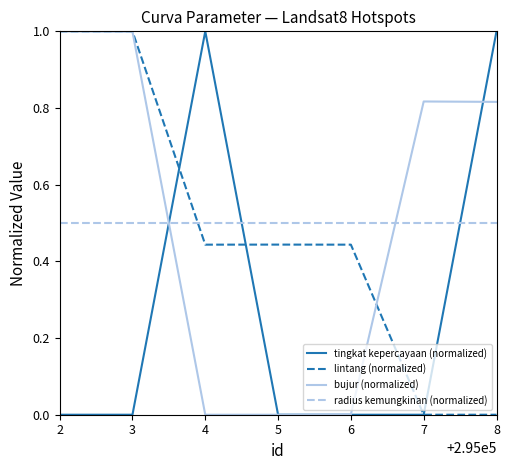

Does the chart display data point markers on the line(s)?

No